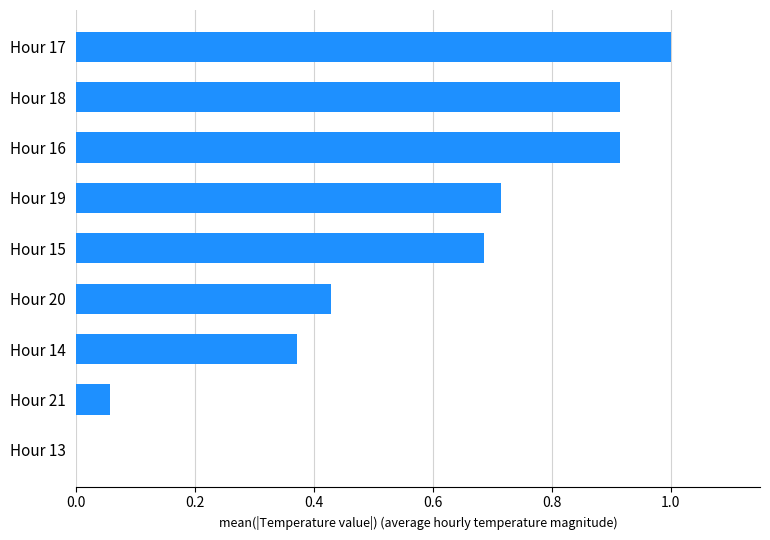

What is the sum of all values?

5.1